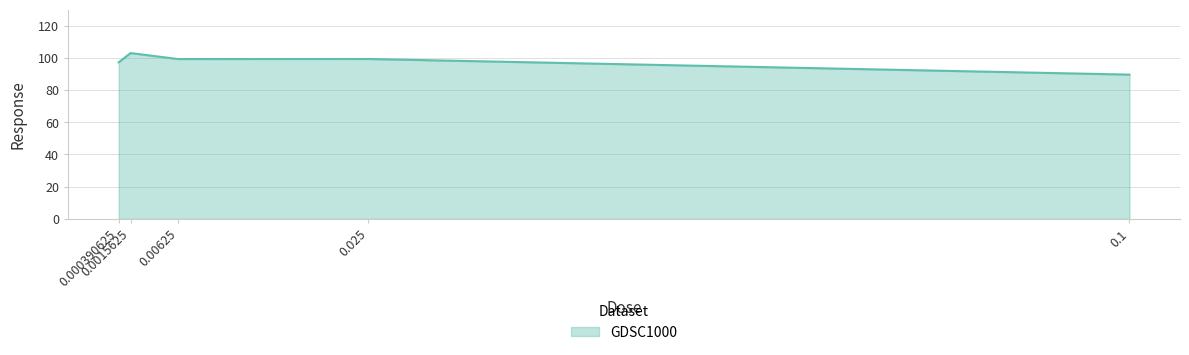

Approximately how many times larger is the value at 0.1 compared to 0.0015625?

0.9